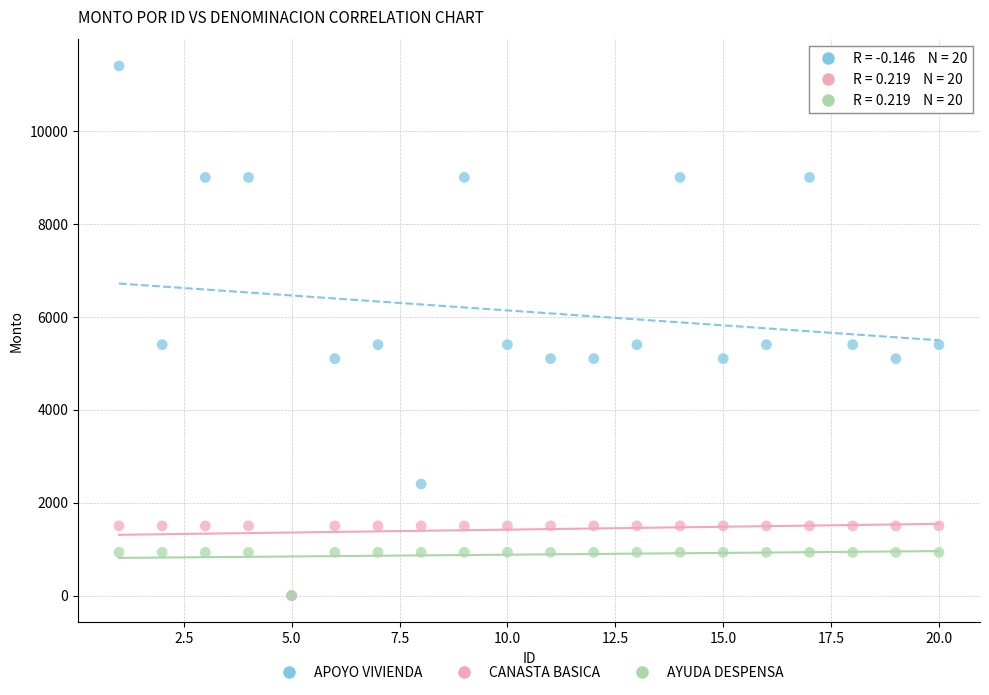

Which series reaches the maximum Y coordinate?

APOYO VIVIENDA